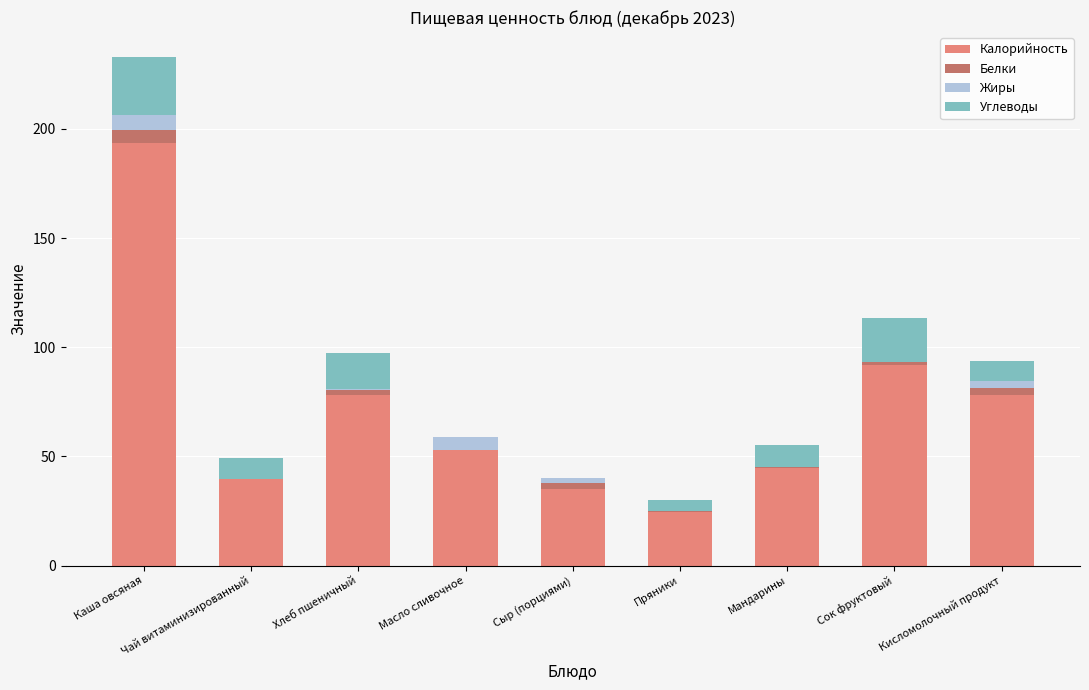

Where is Калорийность nearest to the value 108?

Сок фруктовый